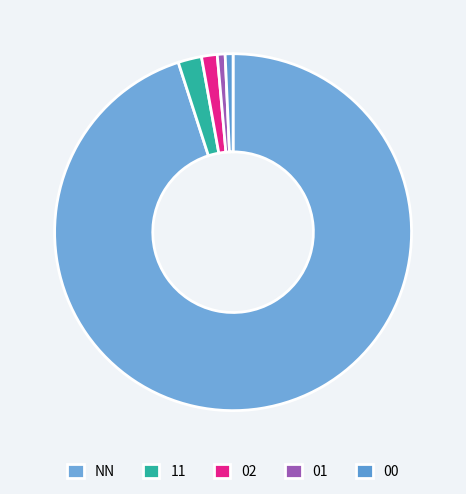

Is it true that 00 is 1% of the pie?

True